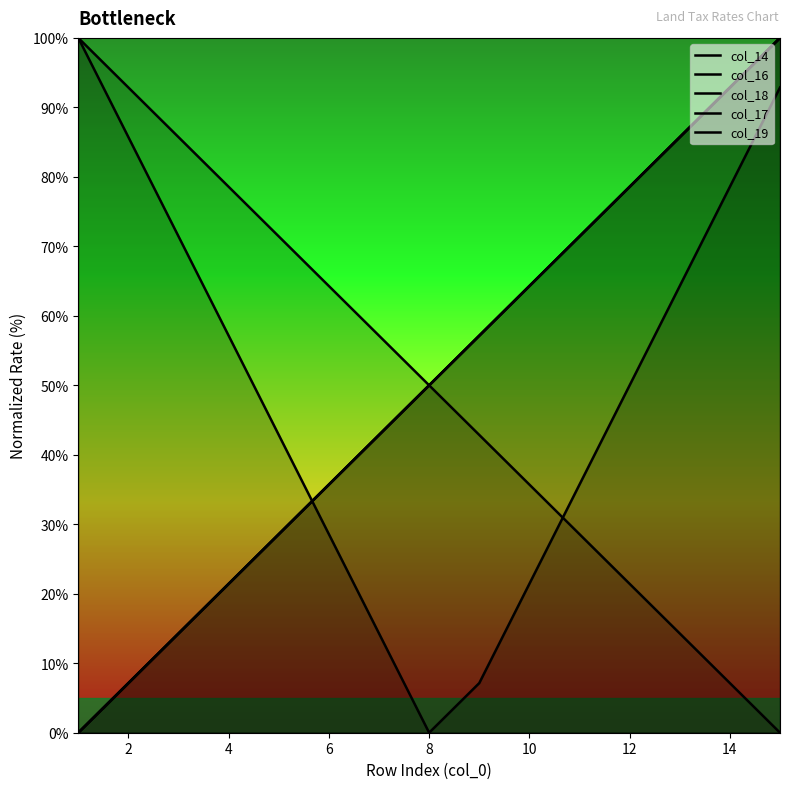

The col_16 series shows 78.0 at 8. True or false?

False